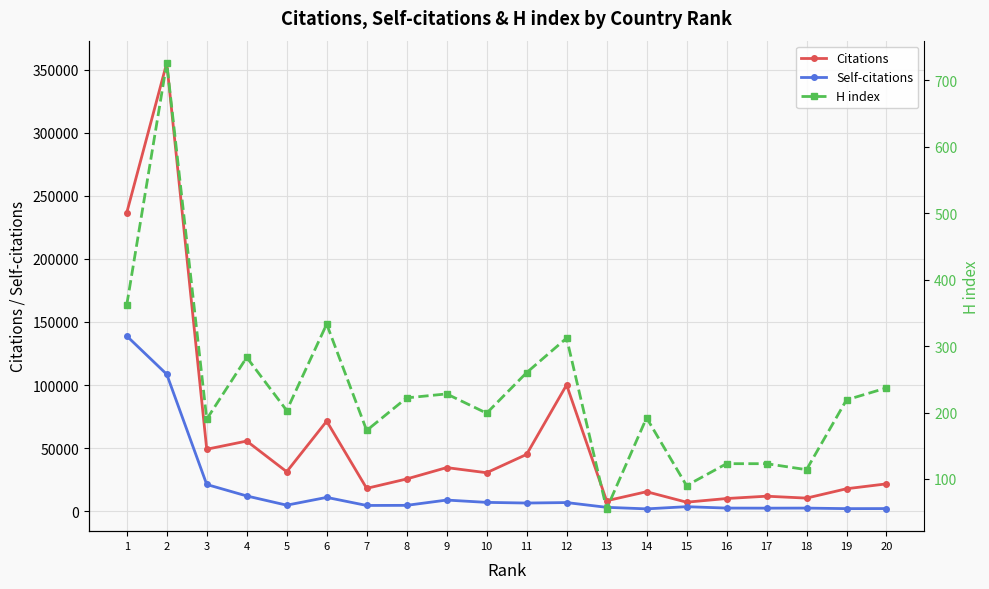

What is the highest value of the Citations series?

355423